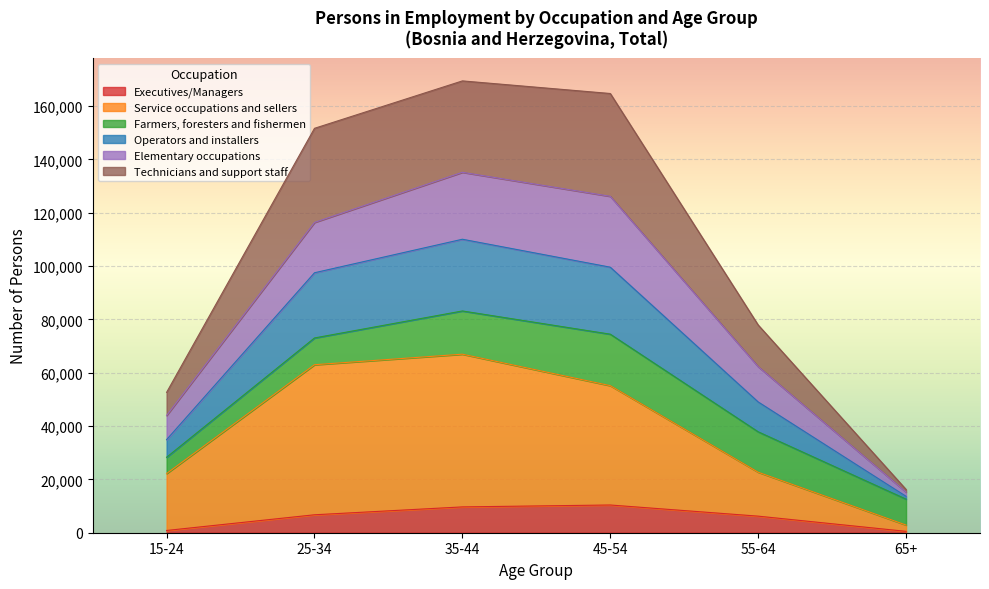

Where does the Operators and installers series first go above 97471?

35-44